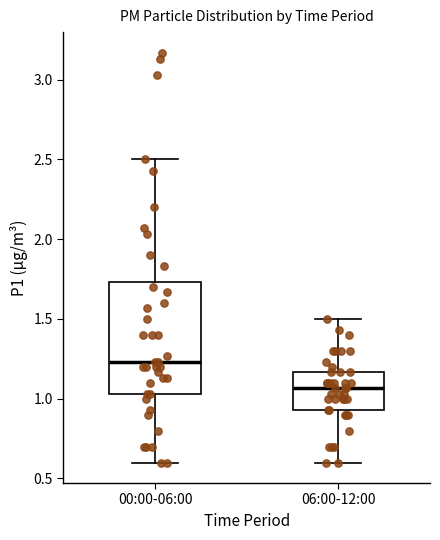

Which box is the tallest, from its lower edge to its upper edge?

00:00-06:00